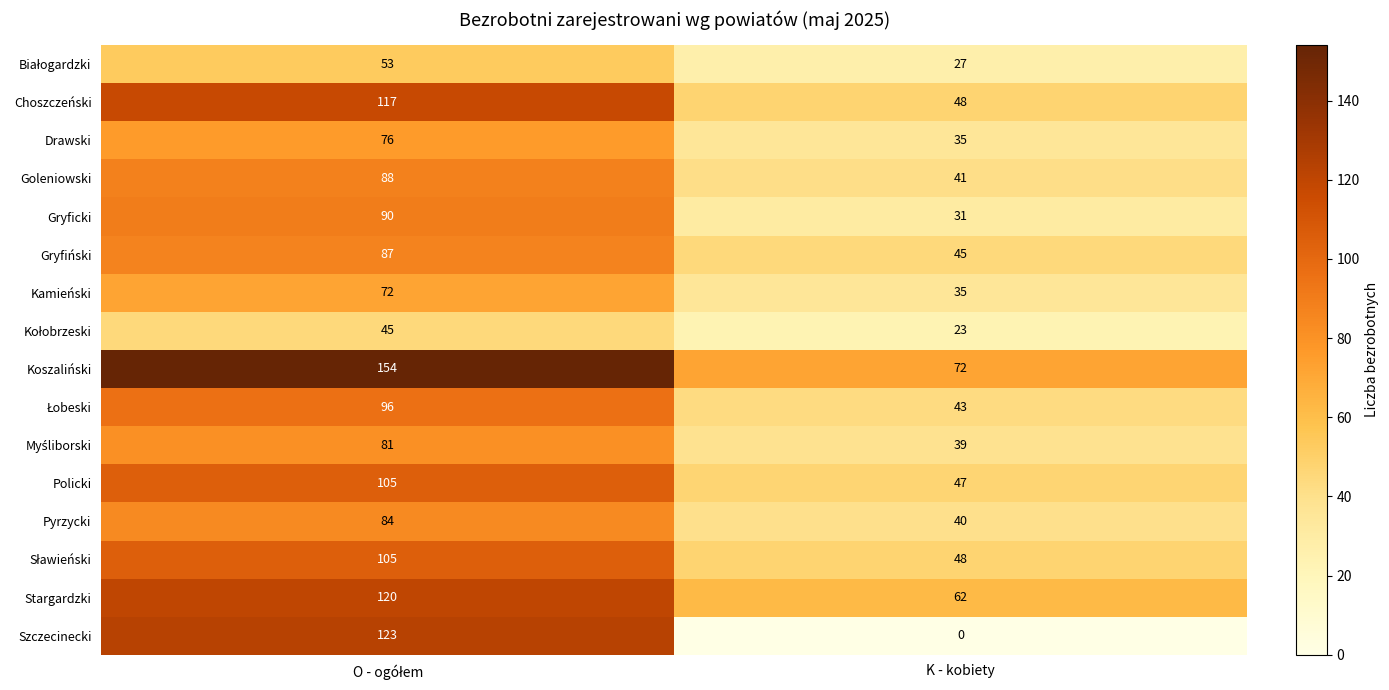

Which series has the widest spread of values?

Szczecinecki